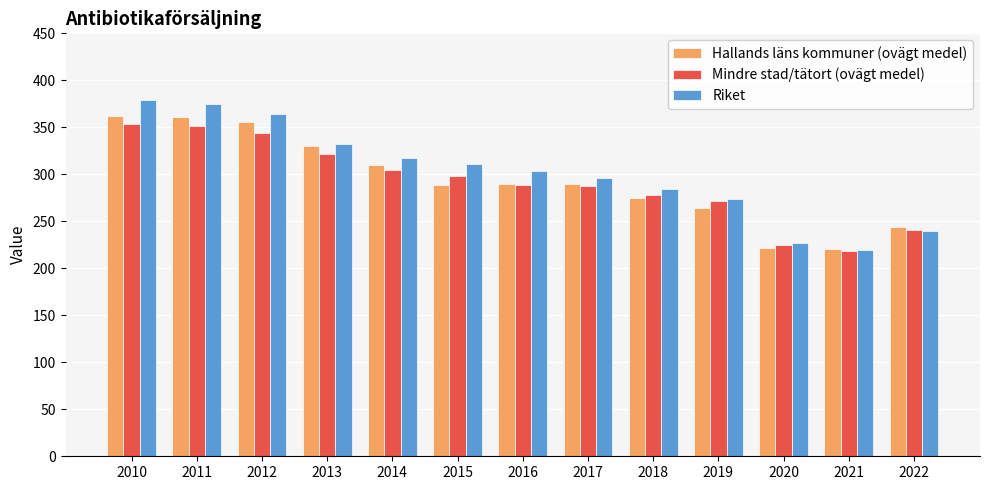

What is the minimum value shown in the chart?

218.9